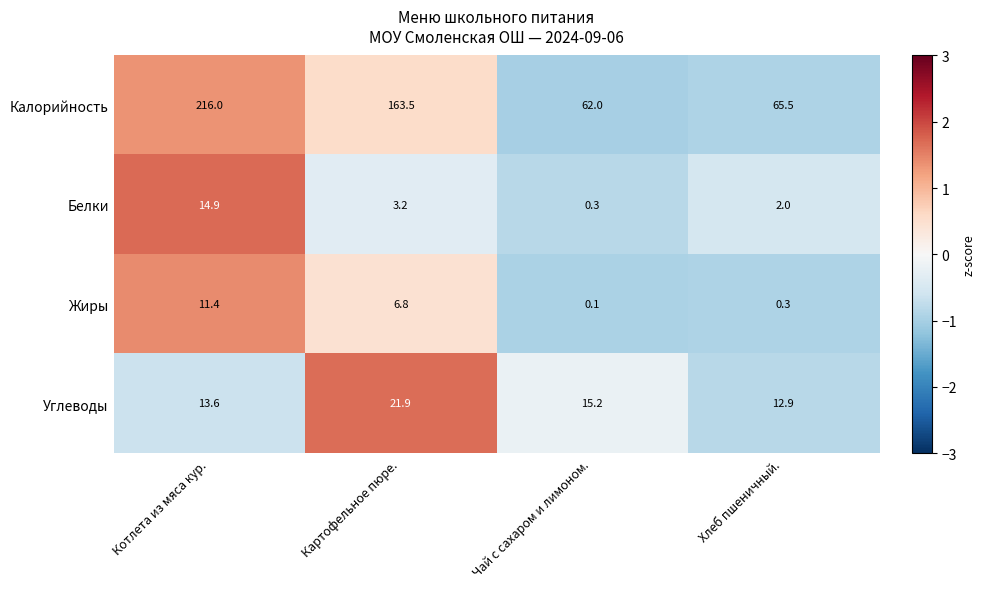

List the series in order of their peak value, highest first.

Калорийность, Углеводы, Белки, Жиры